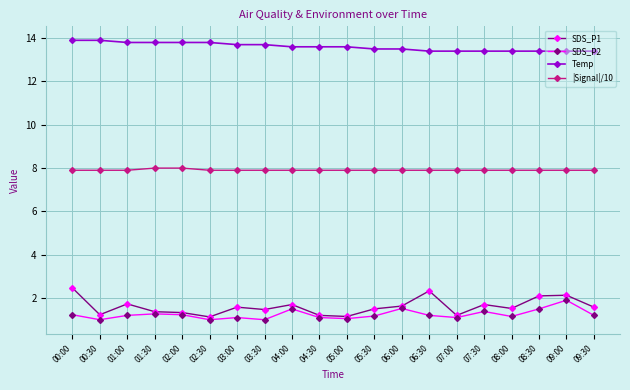

Count the number of categories in the chart.

20